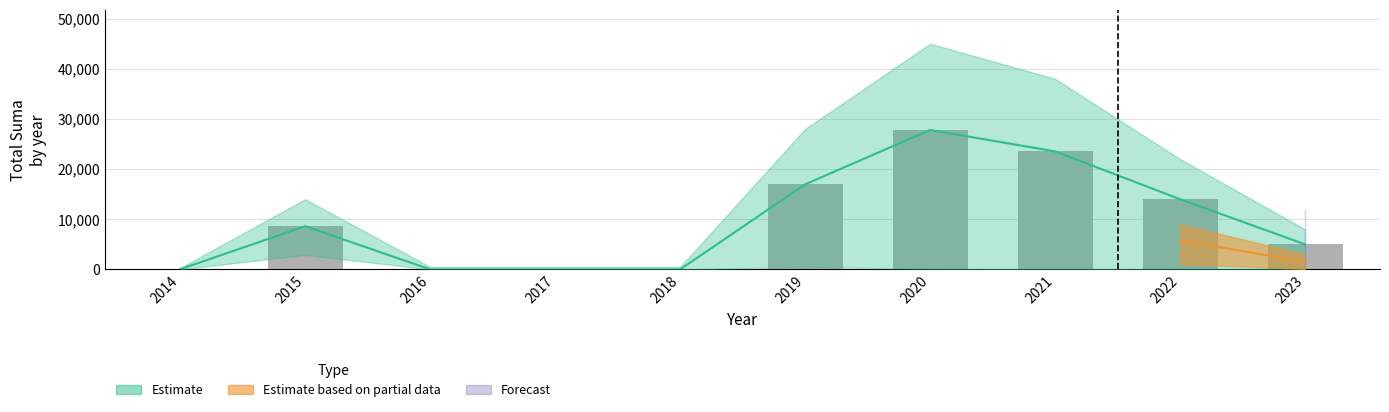

Reading left to right, extract all data points from this chart.

35	8612	0	0	0	16961	27783	23534	14000	5000